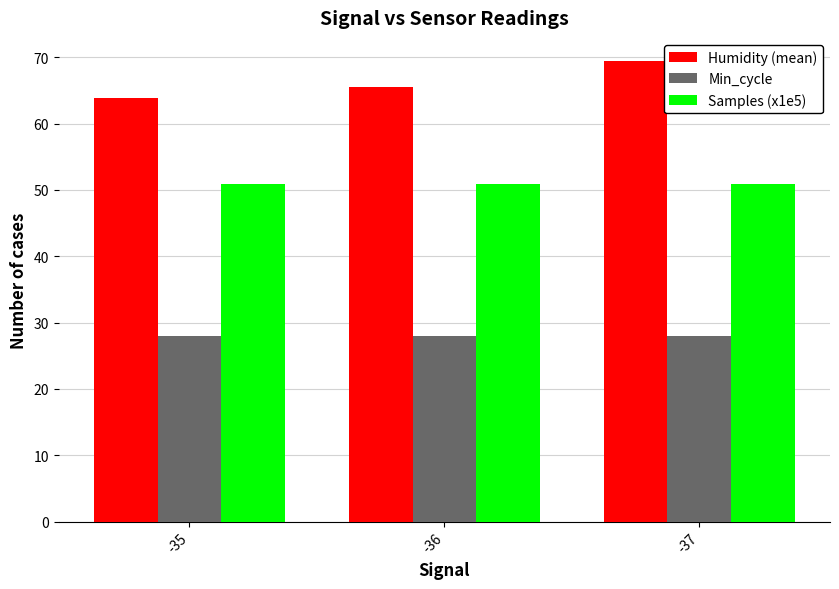

What are all the series names shown in the legend?

Humidity (mean), Min_cycle, Samples (x1e5)